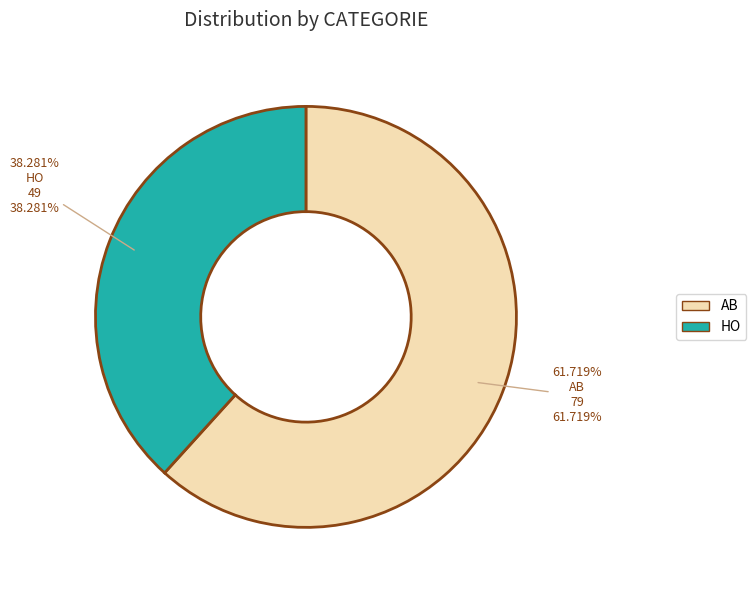

Do HO and AB together represent more than half of the pie?

Yes